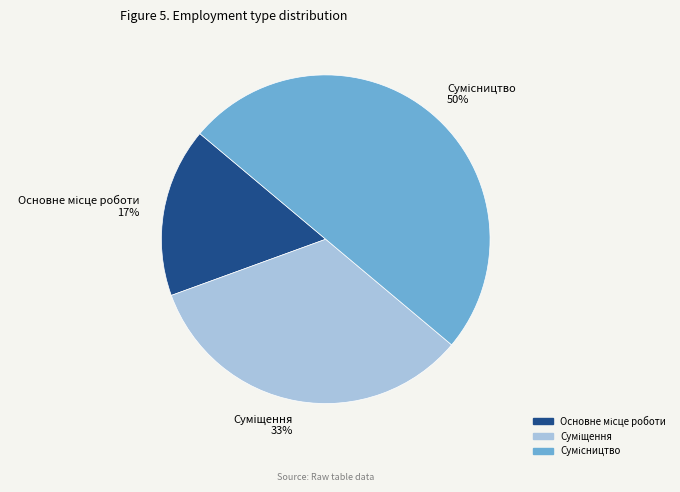

To the nearest percent, what is the average slice percentage?

33%